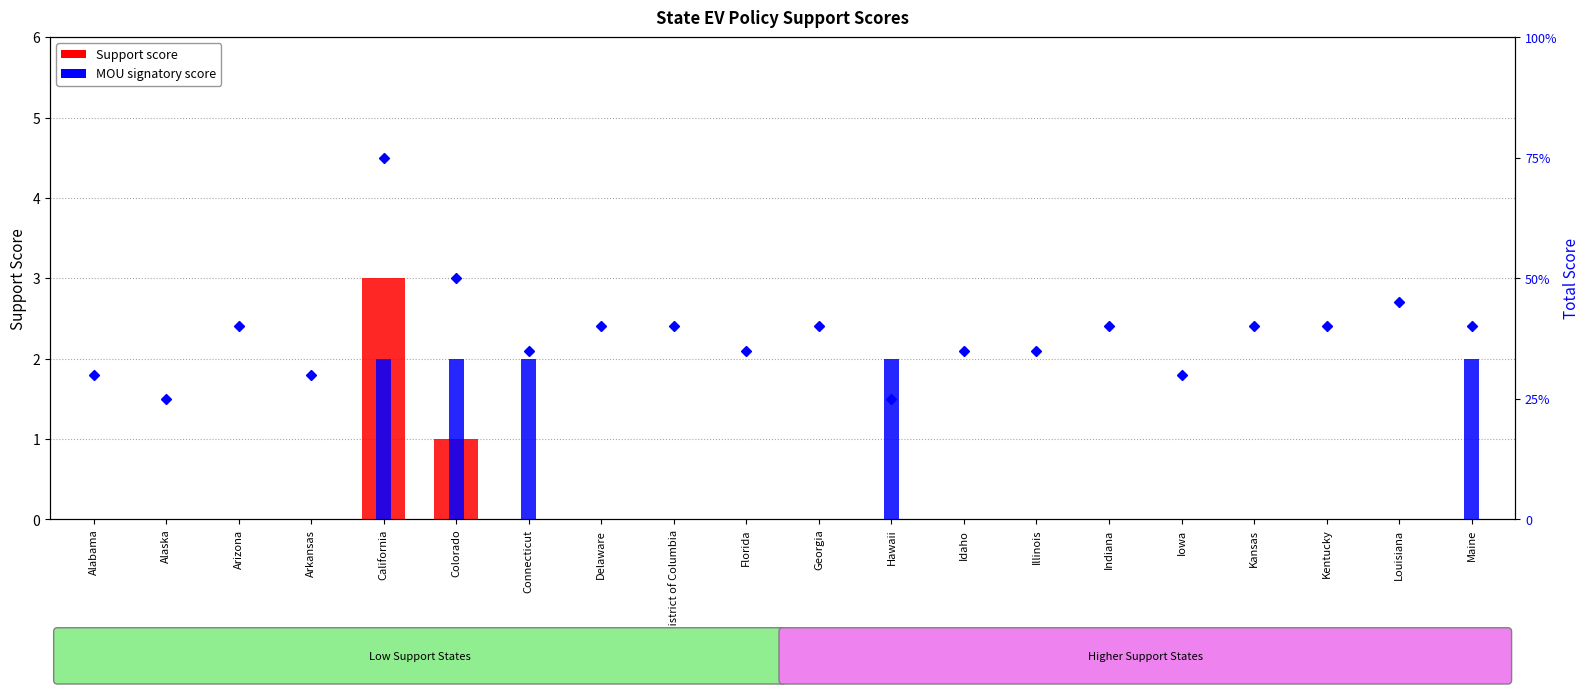

Is the value of Total score at Iowa greater than the value of Support score at California?

Yes